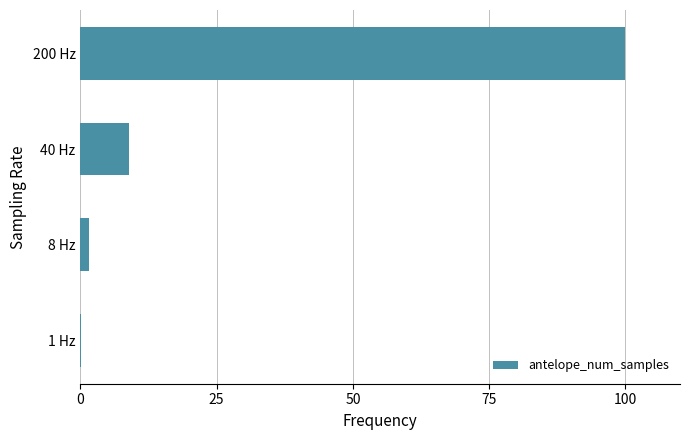

What is the sum of all values?

110.7